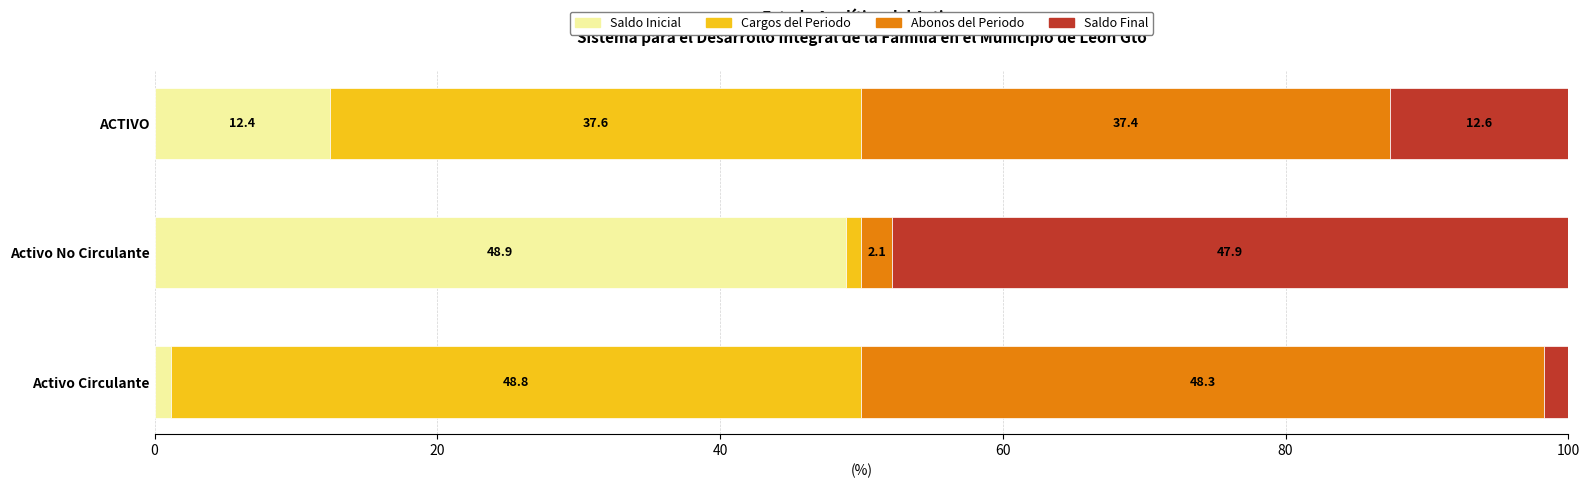

What is the total value across all series at ACTIVO?

100.0